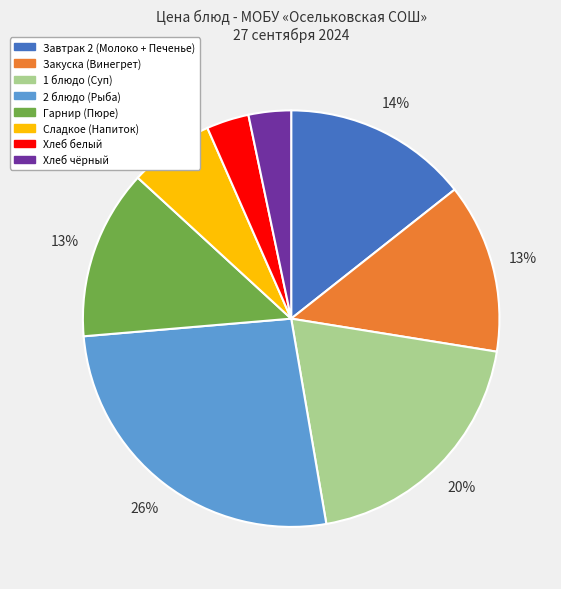

To the nearest percent, what is the average slice percentage?

12%